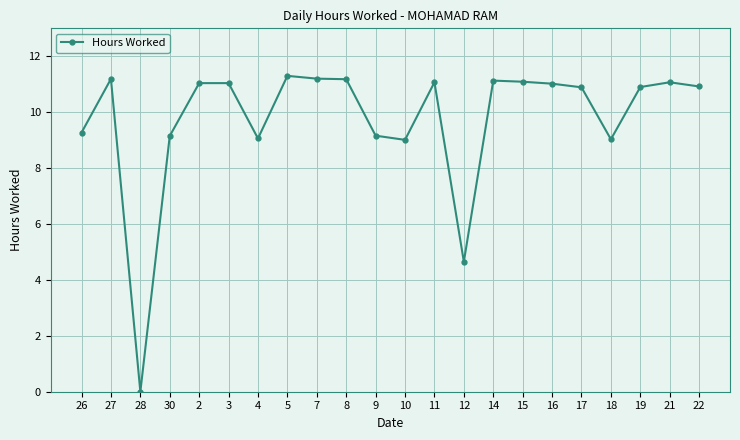

What is the approximate value at 9?

9.2